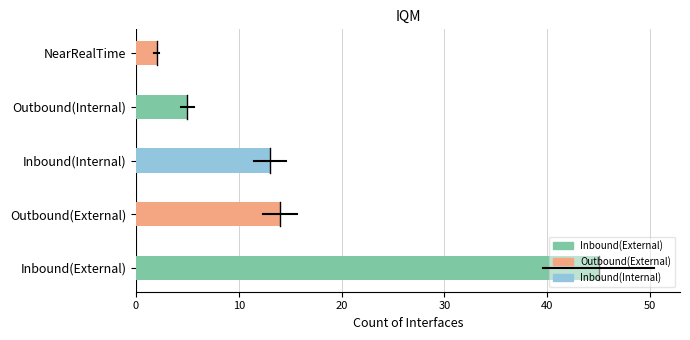

Approximately how many times larger is the value at Inbound(Internal) compared to Outbound(Internal)?

2.6